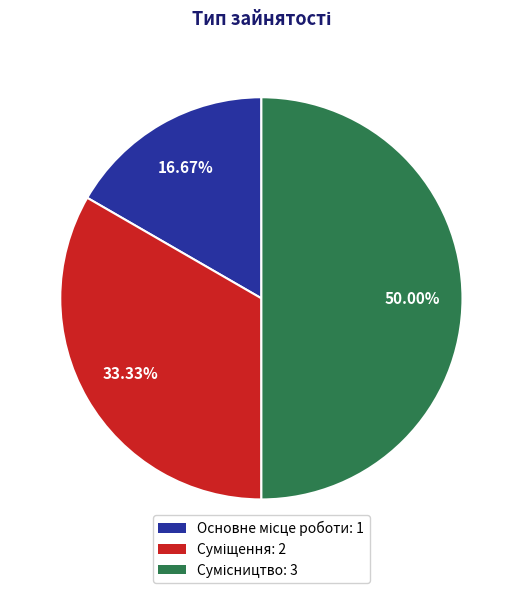

What is the smallest slice in the pie chart?

Основне місце роботи